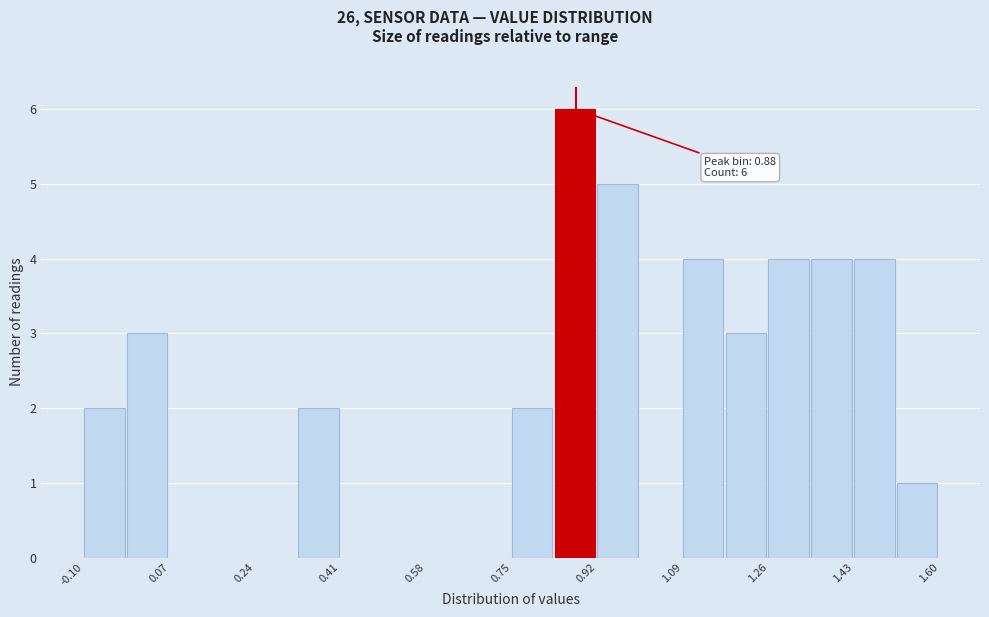

Which range on the x-axis has the tallest bar?

0.835 to 0.920